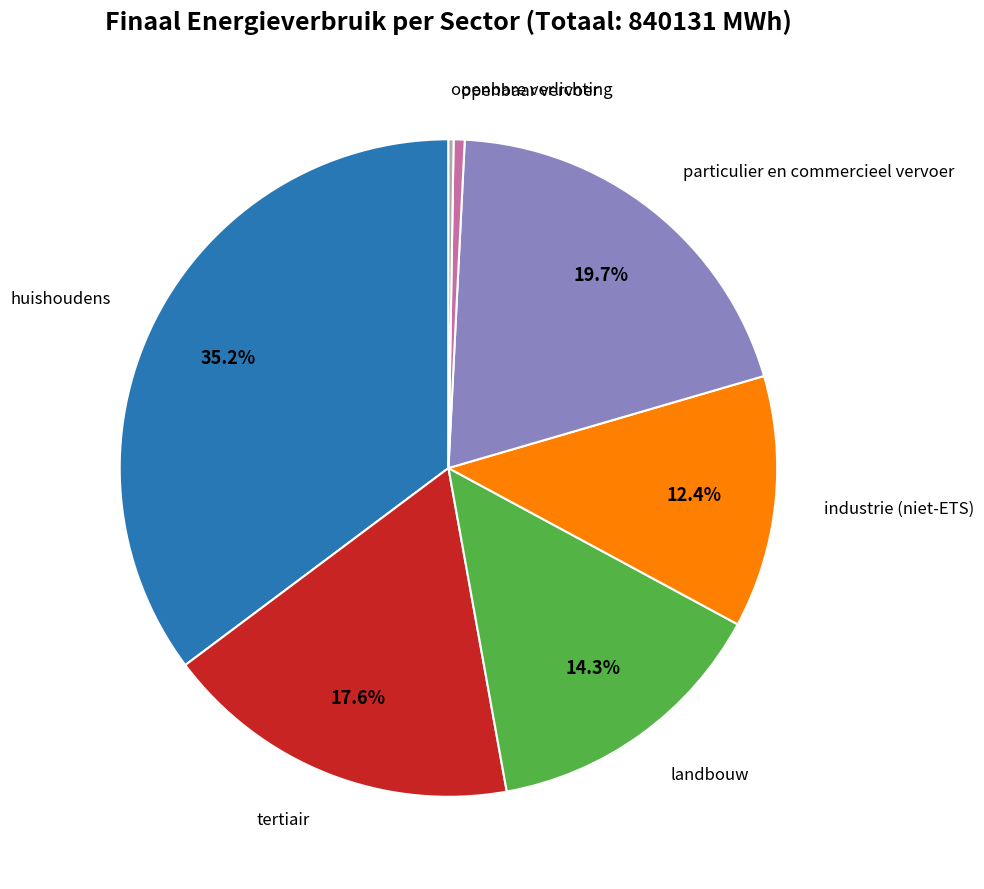

Is there a majority slice in this chart?

No